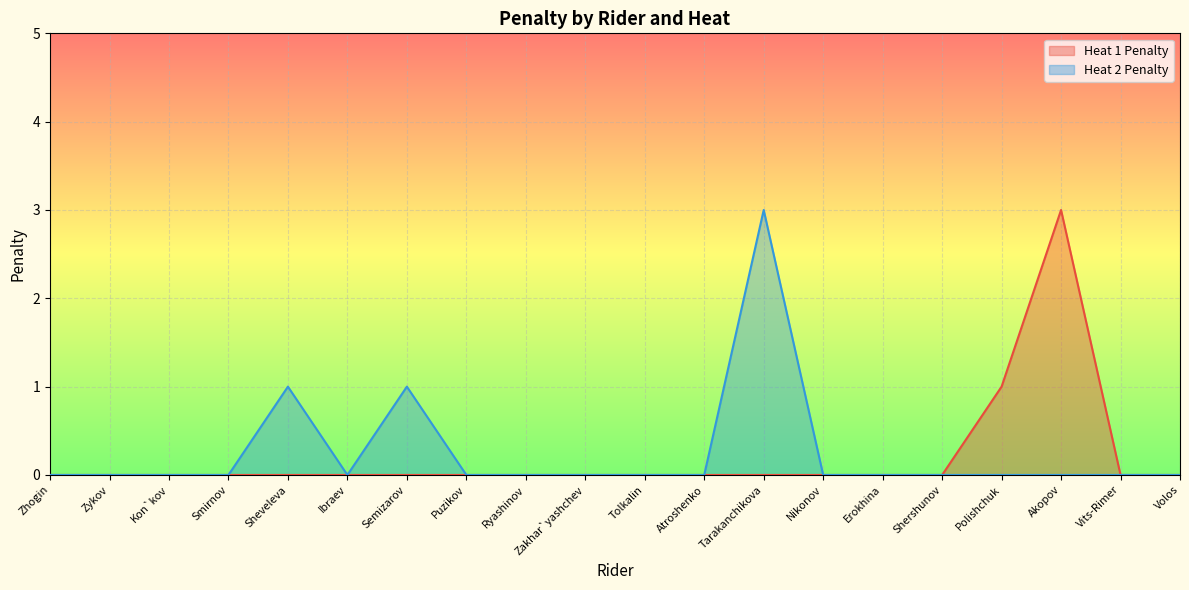

How many lines are shown in the chart?

2